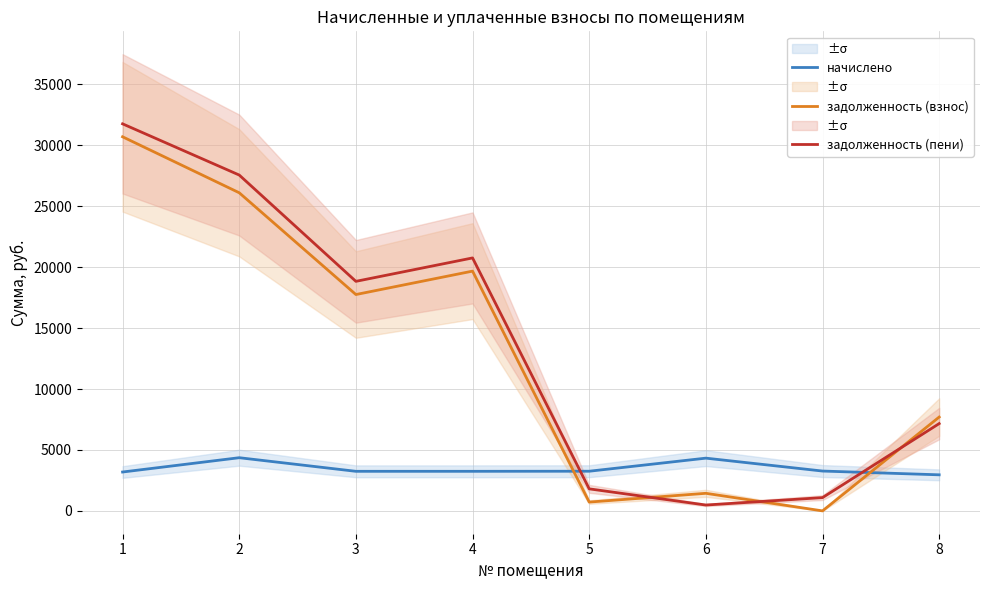

At which category is the sum across all series the highest?

1